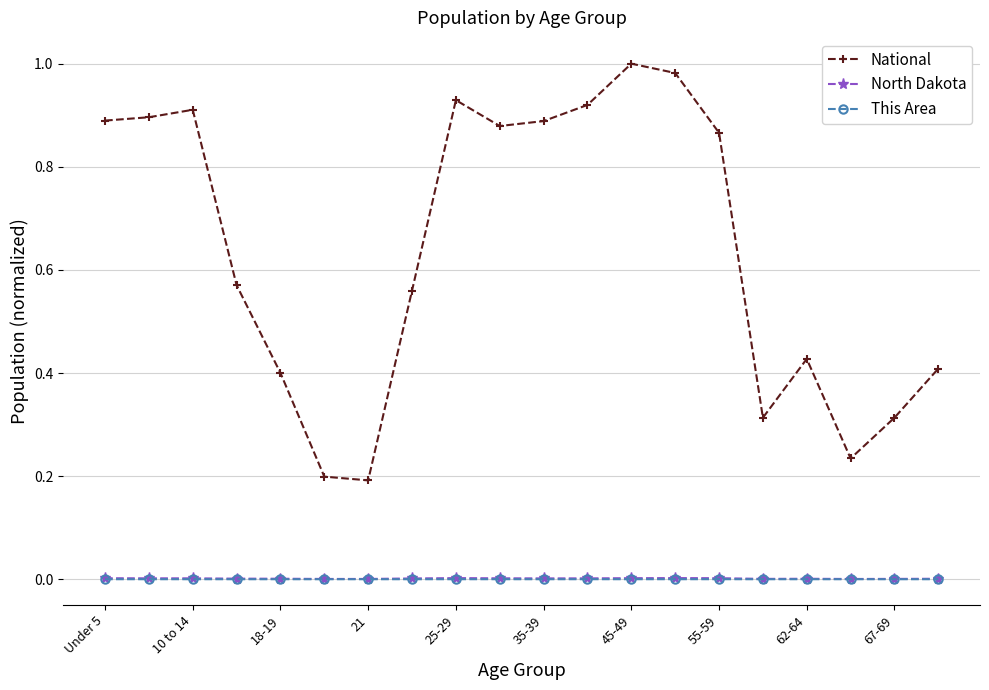

Which series has the largest range (max minus min)?

National